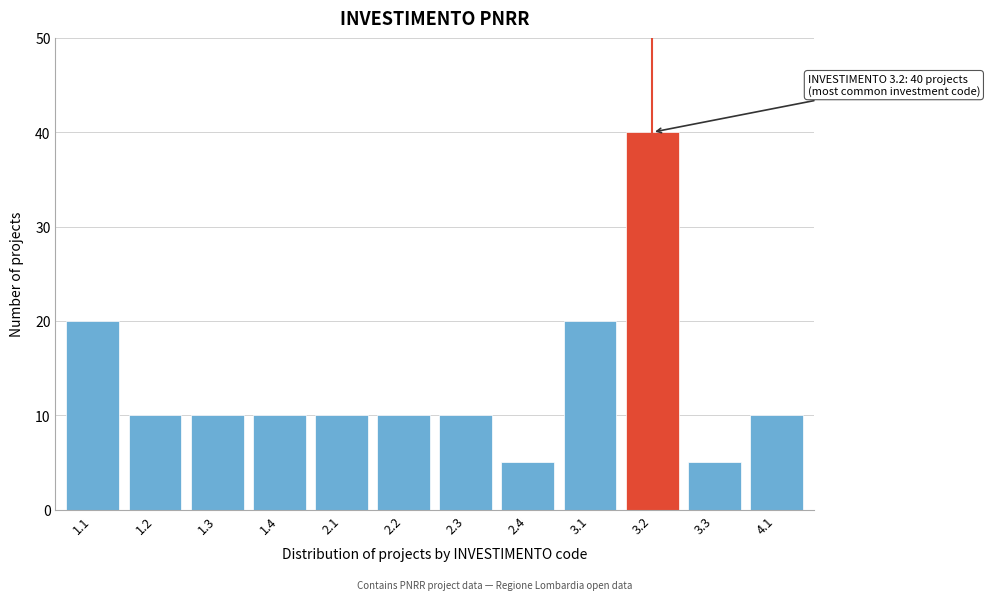

Reading left to right, extract all data points from this chart.

20	10	10	10	10	10	10	5	20	40	5	10